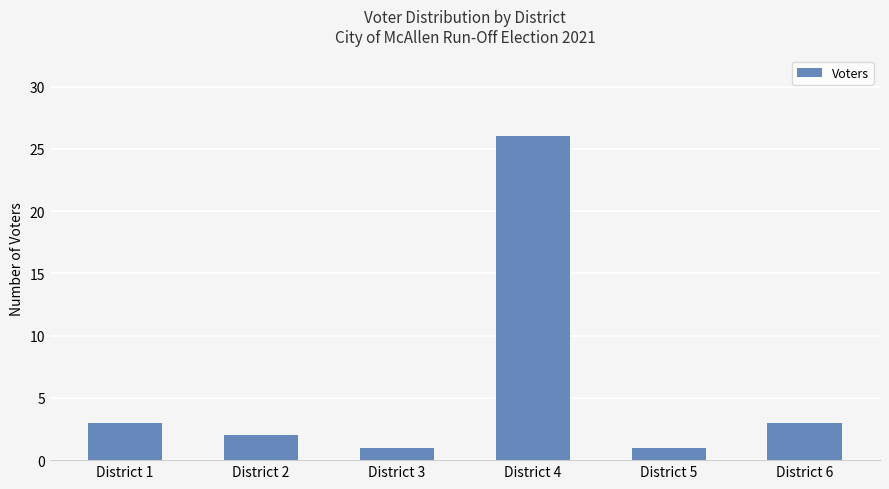

What is the value of the 1st bar from the left?

3